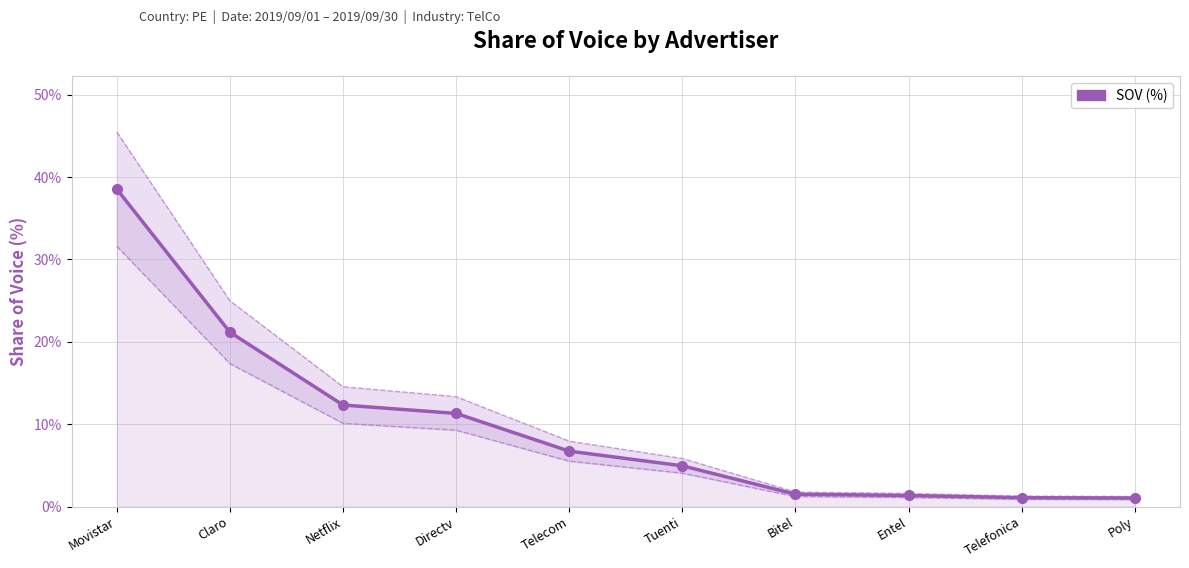

Between Netflix and Telecom, which is larger?

Netflix